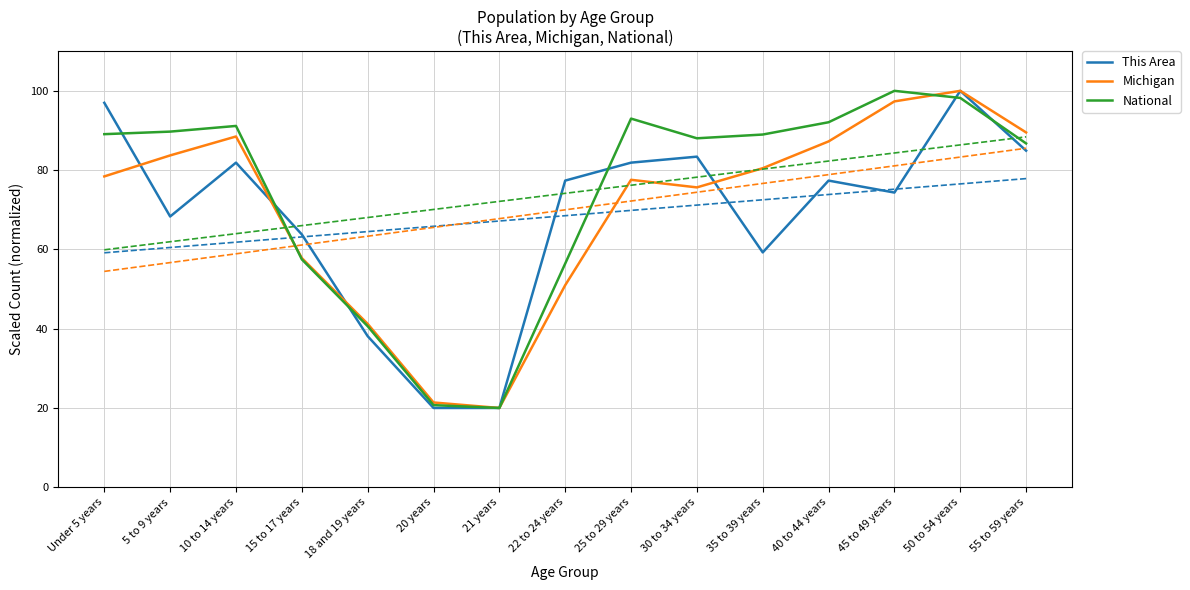

What is the sum of all National values?

1112.2